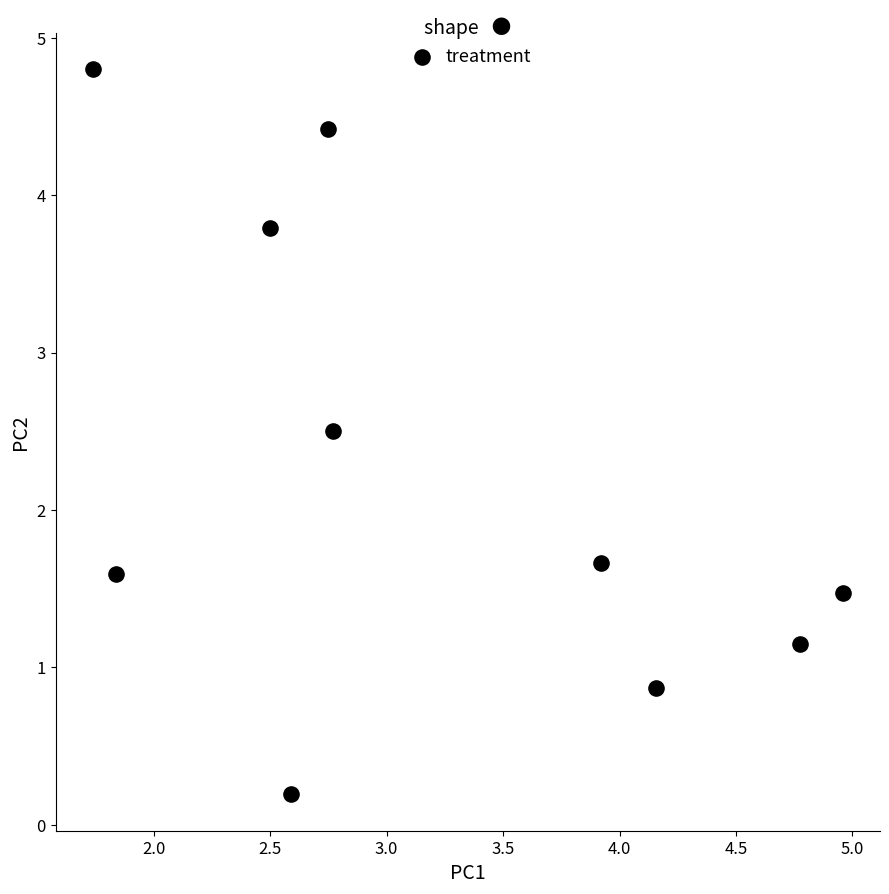

What is the range of X values (max minus min)?

3.2